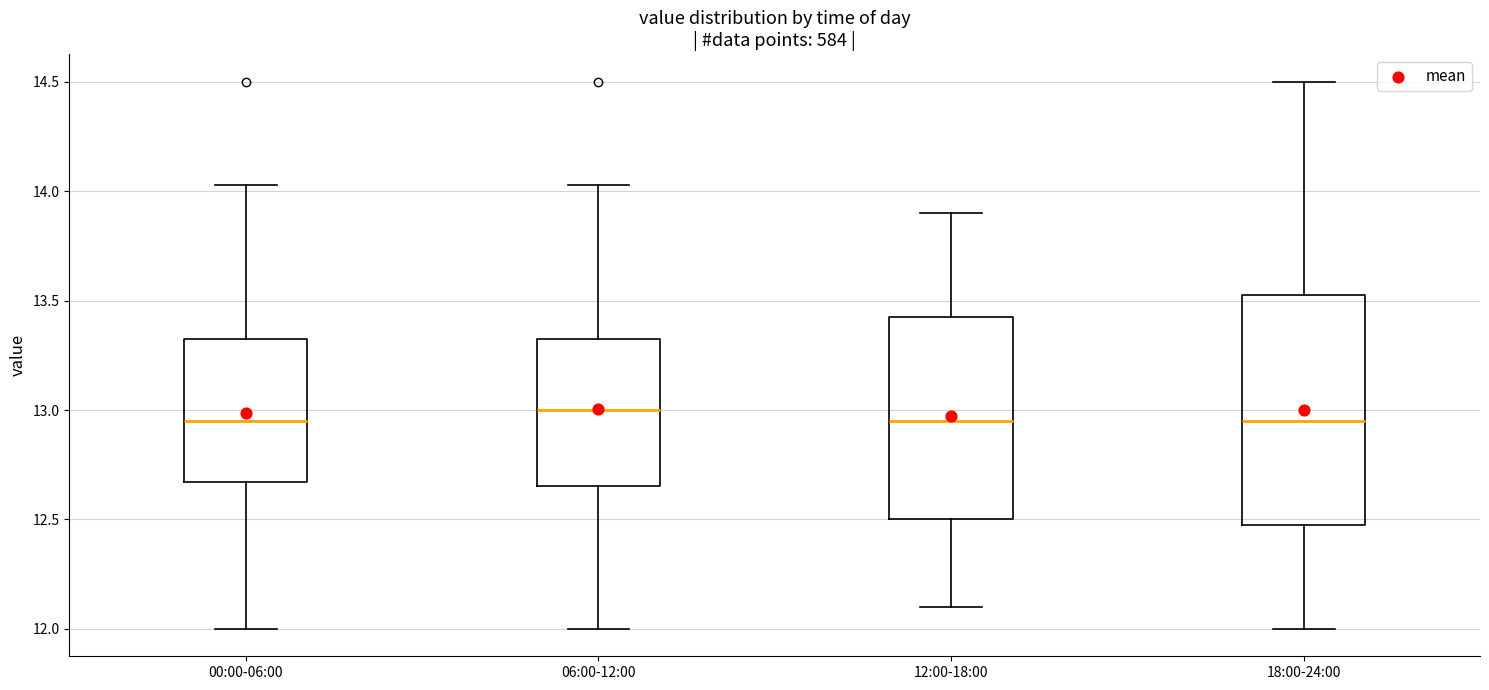

Reading left to right, transcribe this box plot: for each box, give where its median line is, the range the box spans, and where its two whiskers end, as read against the y-axis. The values are not printed on the chart, so give them approximately, as read against the axis.

00:00-06:00: median 12.95, box 12.65 to 13.35, whiskers 12.00 to 14.05
06:00-12:00: median 13.00, box 12.65 to 13.35, whiskers 12.00 to 14.05
12:00-18:00: median 12.95, box 12.50 to 13.45, whiskers 12.10 to 13.90
18:00-24:00: median 12.95, box 12.50 to 13.55, whiskers 12.00 to 14.50